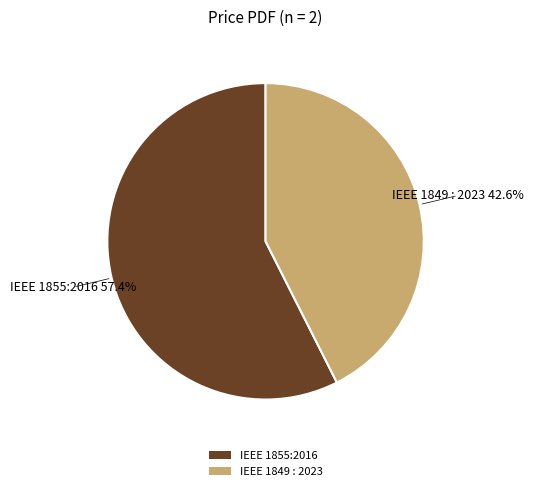

Rank the categories by value from lowest to highest.

IEEE 1849 : 2023, IEEE 1855:2016